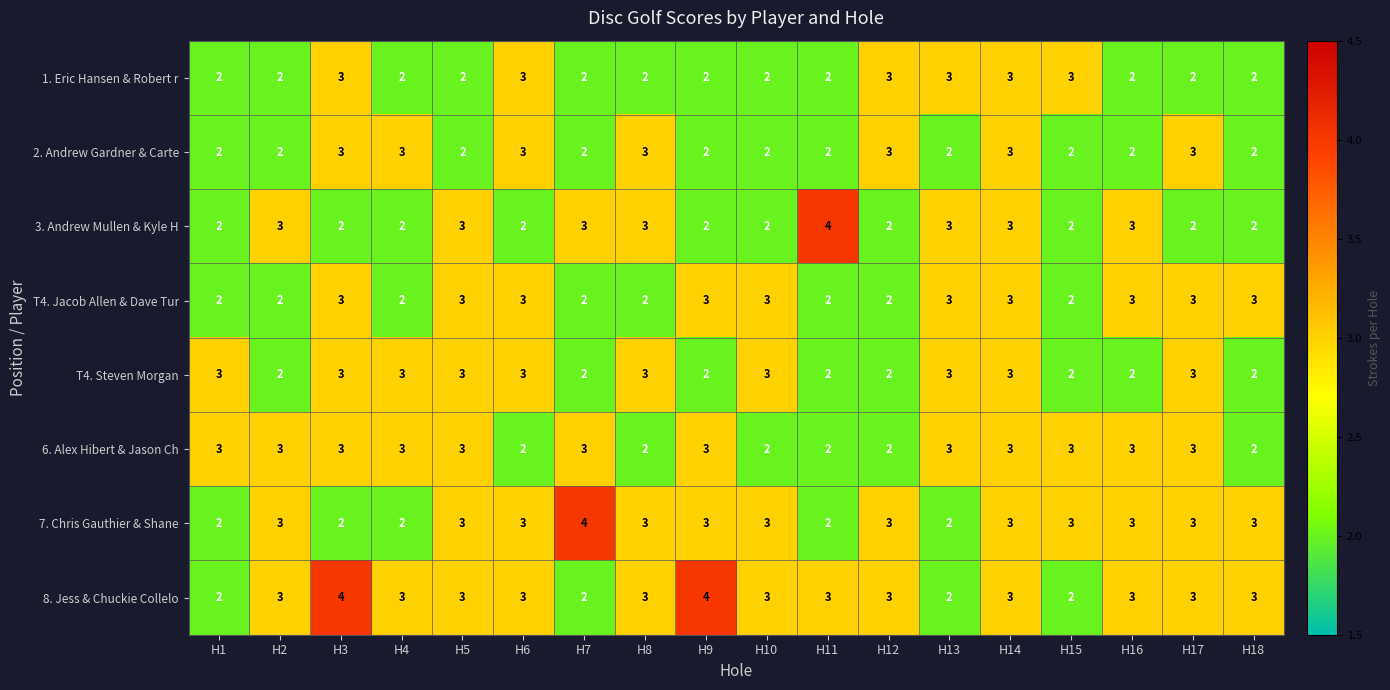

Is it true that 6. Alex Hibert & Jason Ch equals 3 at H2?

True